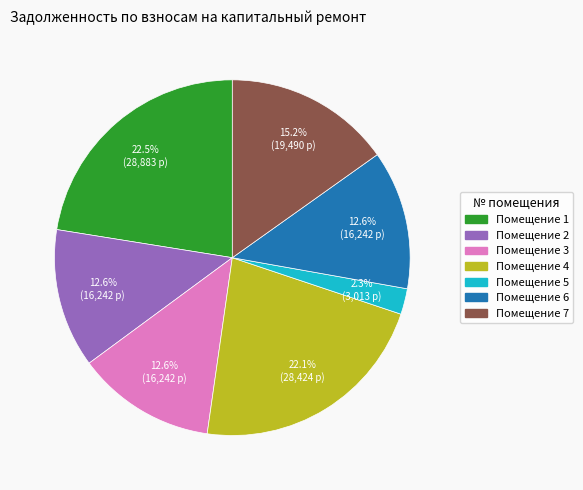

Is there any slice that represents more than half of the pie?

No